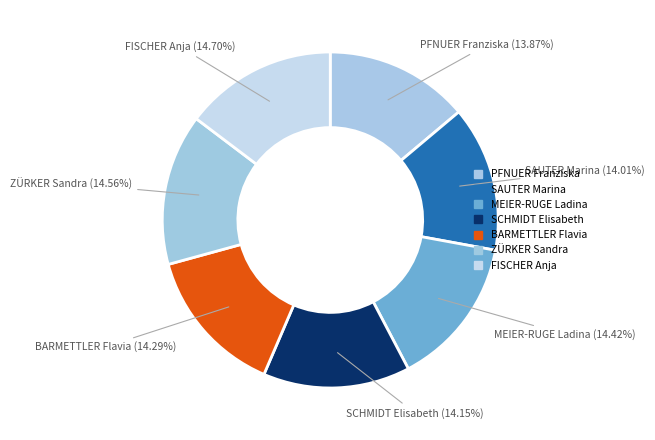

How many segments does this pie chart have?

7